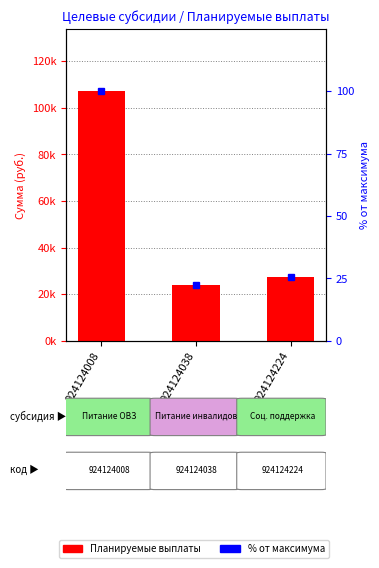

How many data points in Планируемые выплаты are above 27275?

2